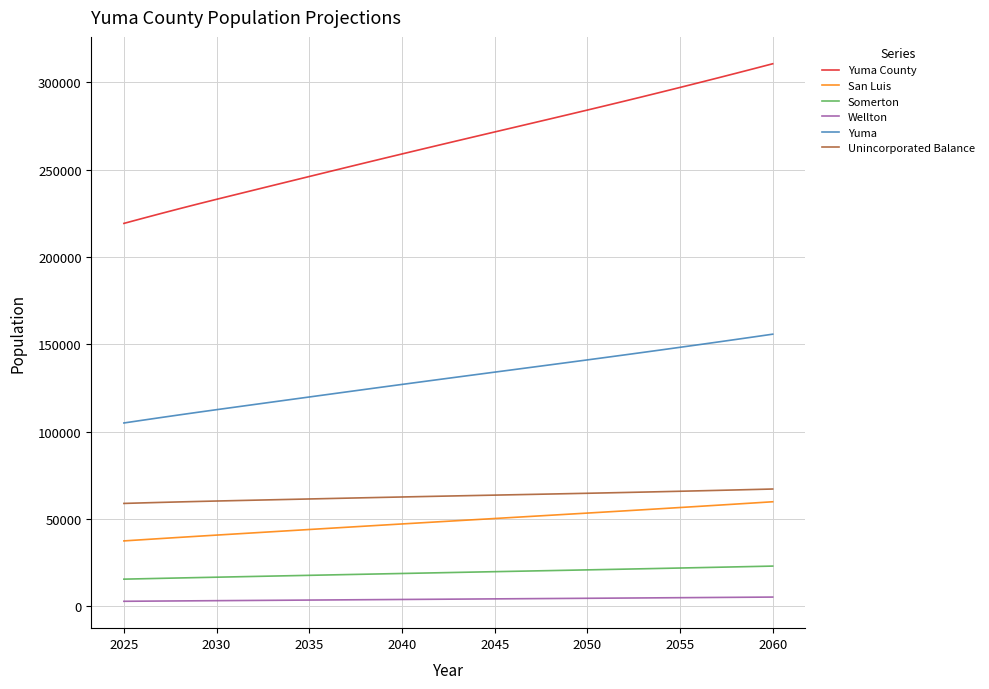

Which series has the largest total across all categories?

Yuma County